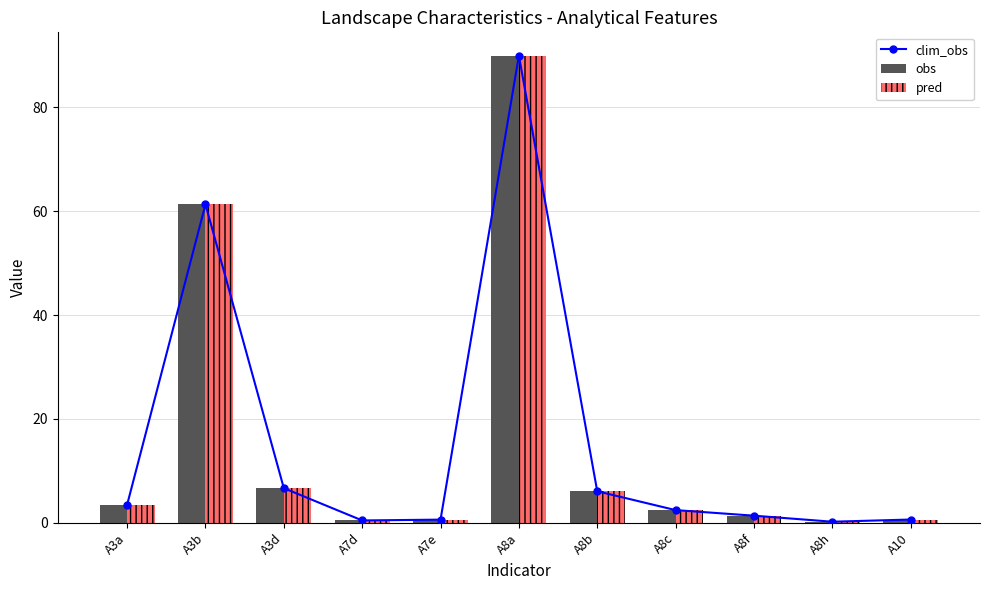

Reading left to right, transcribe all the data shown in this chart.

clim_obs: 3.5	61.3	6.7	0.4	0.6	90.0	6.1	2.4	1.4	0.2	0.6
obs: 3.5	61.3	6.7	0.4	0.6	90.0	6.1	2.4	1.4	0.2	0.6
pred: 3.5	61.3	6.7	0.4	0.6	90.0	6.1	2.4	1.4	0.2	0.6